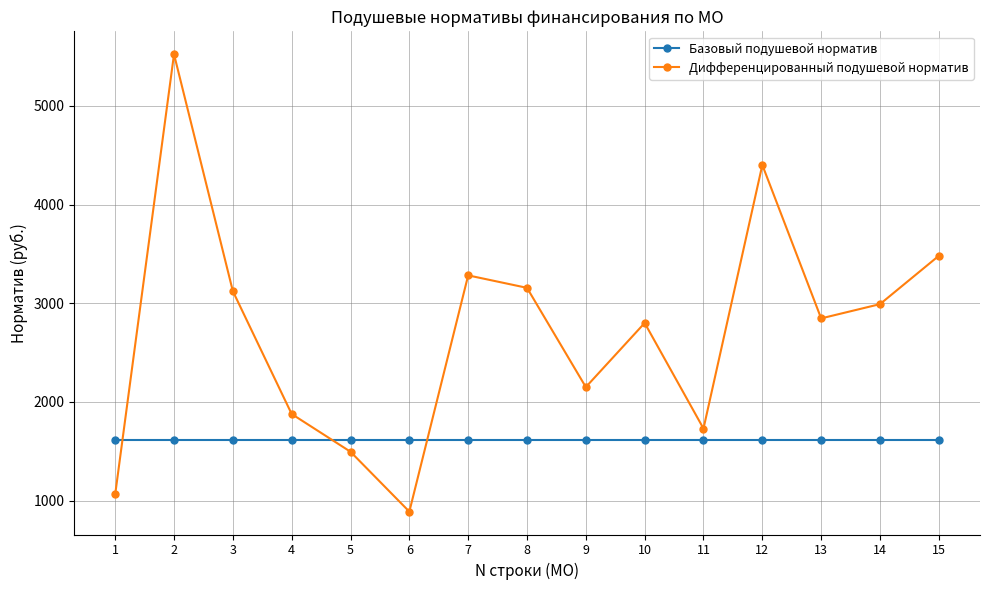

List the series in order of their peak value, highest first.

Дифференцированный подушевой норматив, Базовый подушевой норматив